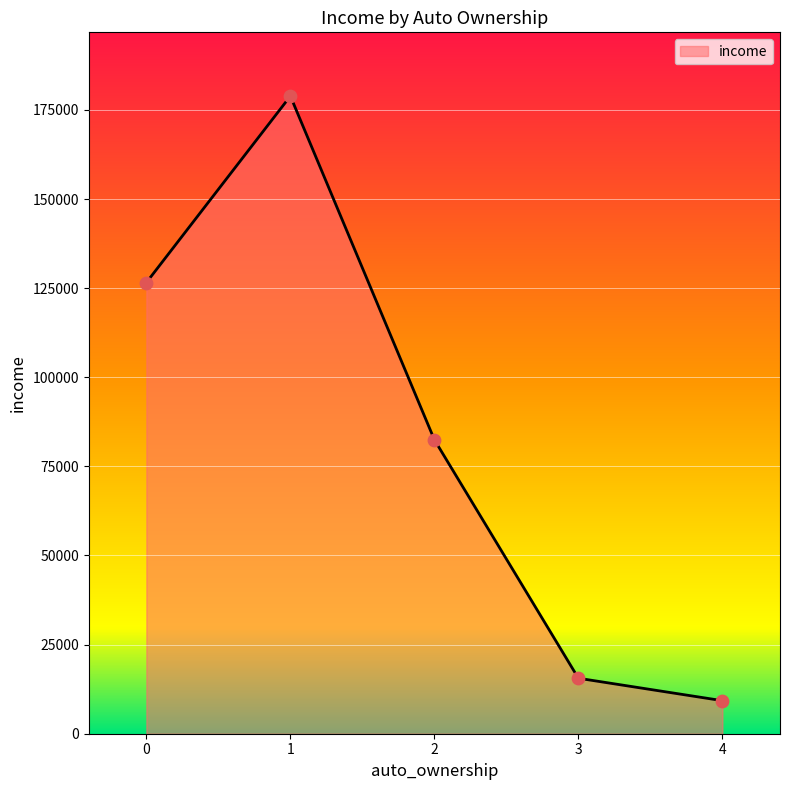

What is the change in value from 1 to 3?

-163316